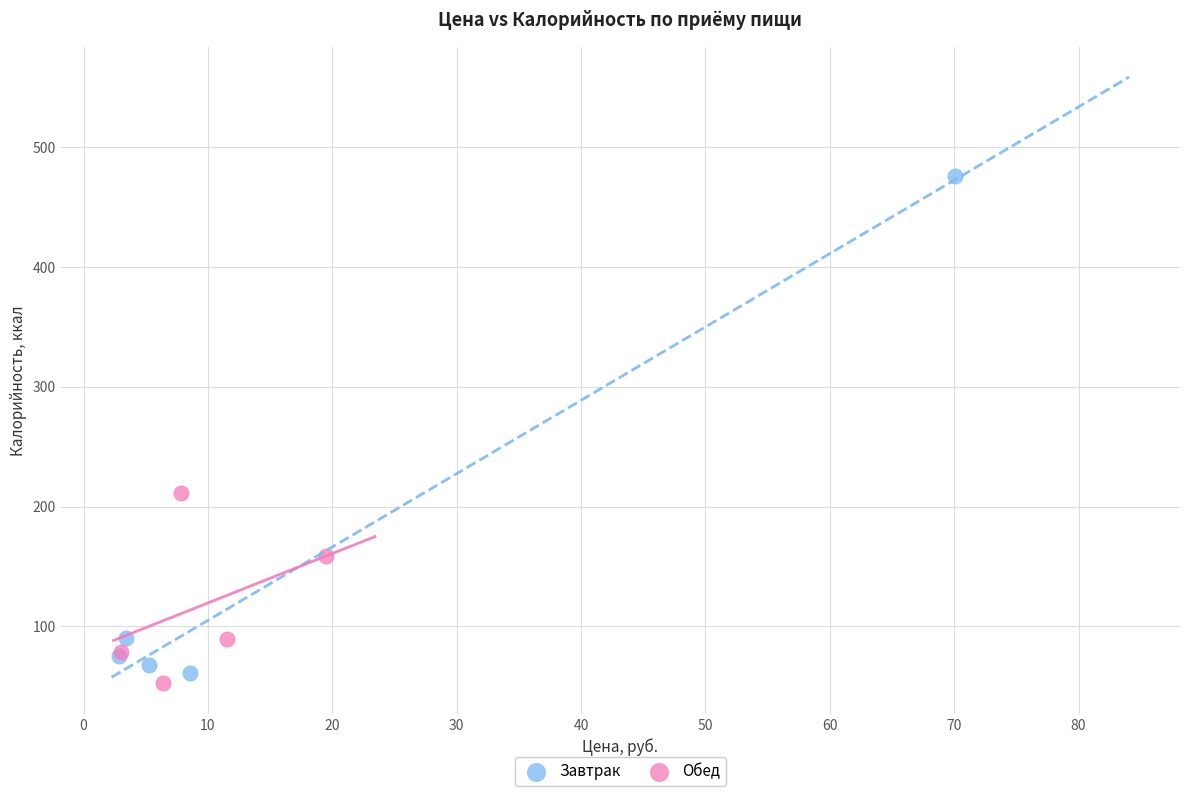

Which series reaches the maximum Y coordinate?

Завтрак